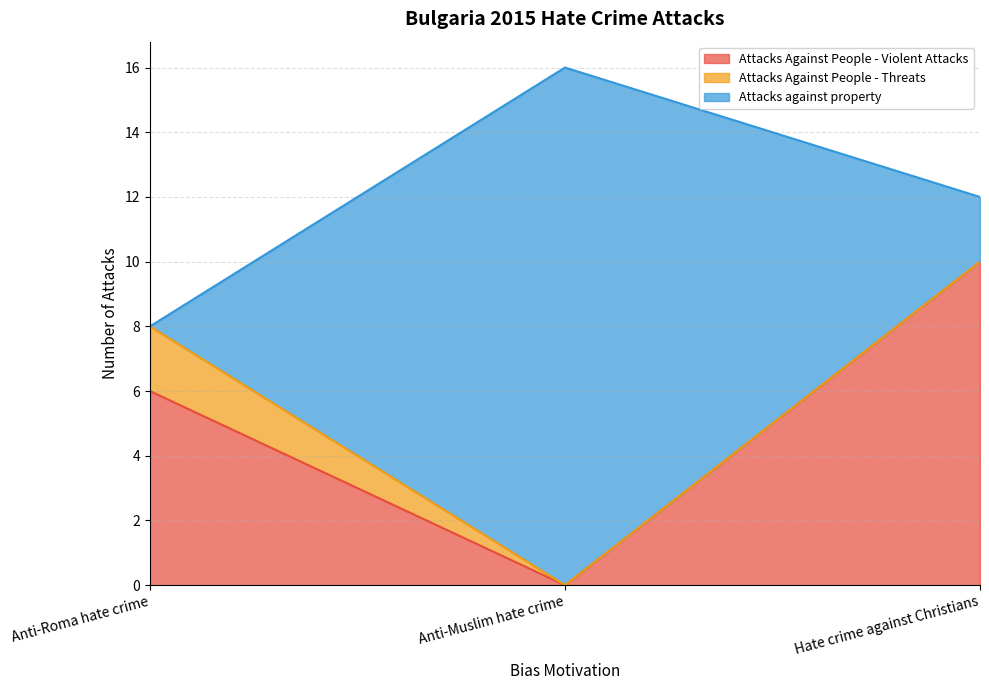

Which series has the widest spread of values?

Attacks against property